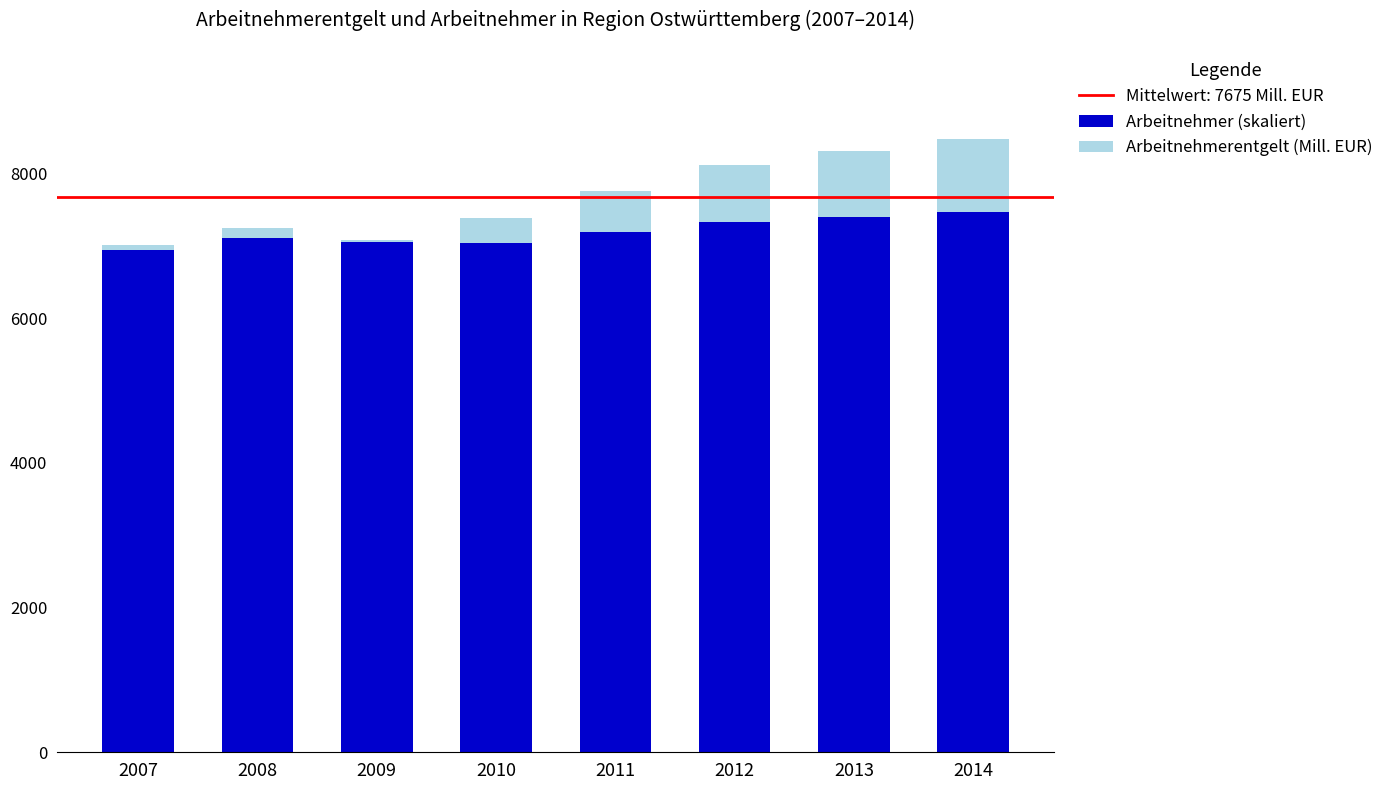

What is the maximum value for Arbeitnehmer (skaliert)?

7465.3